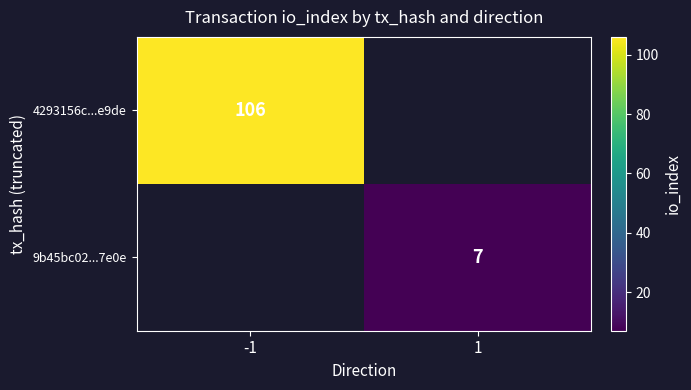

Which label corresponds to the smallest value in the chart?

1